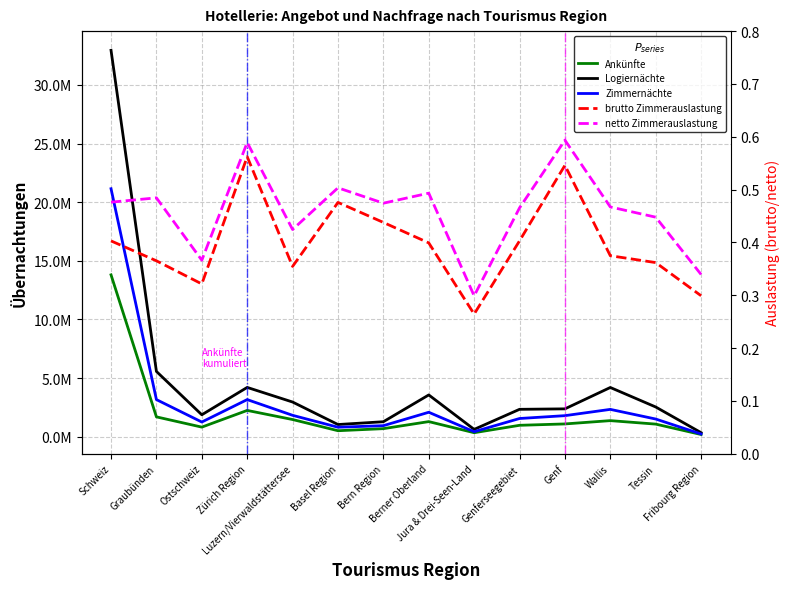

What is the sum of the netto Zimmerauslastung values at Luzern/Vierwaldstättersee and Genf?

1.0